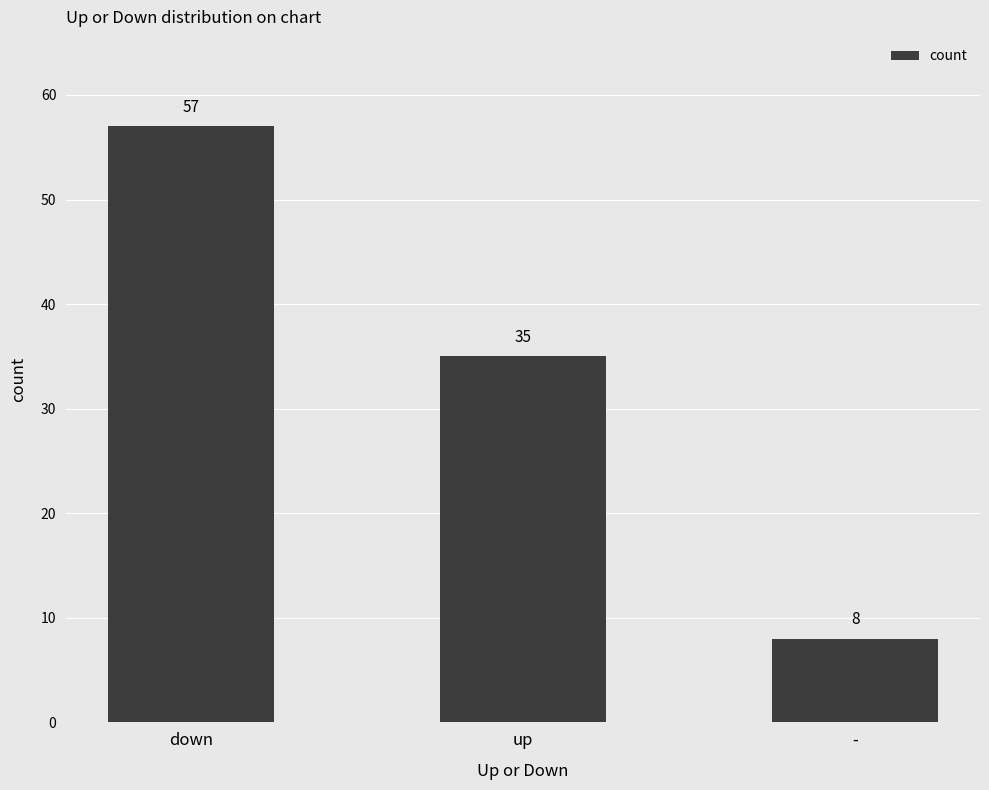

How many bars are there in total?

3